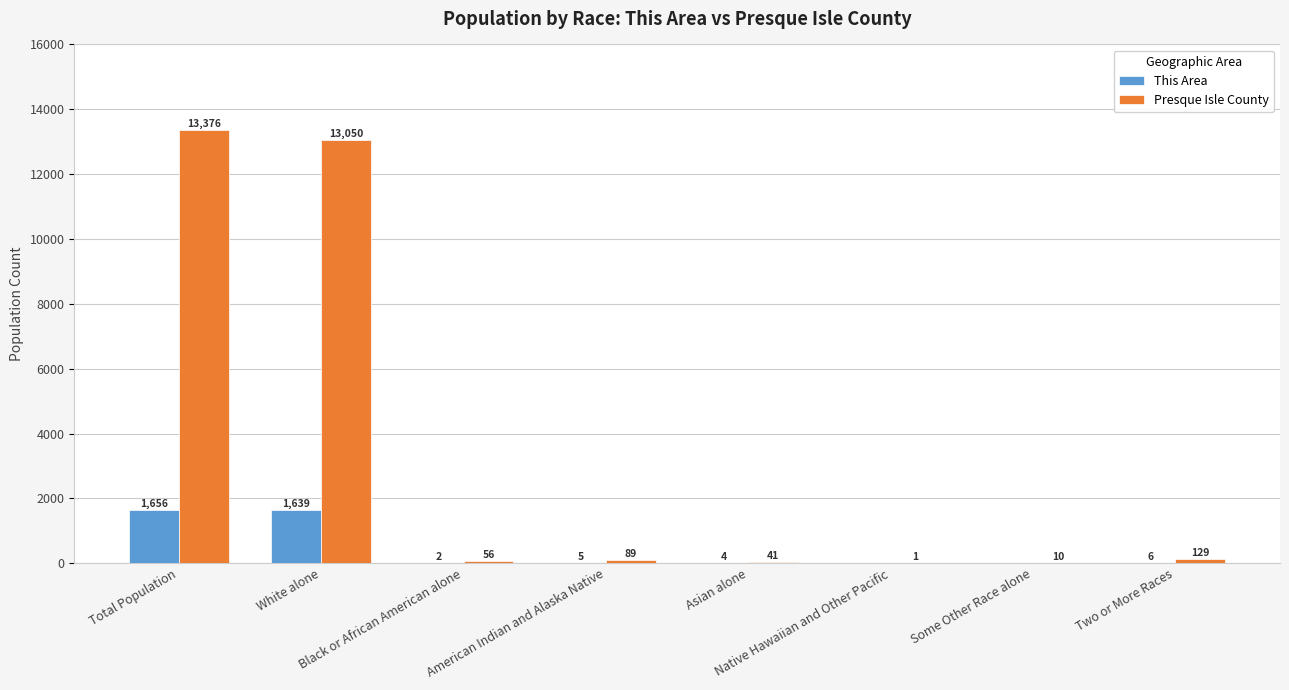

What is the sum of all Presque Isle County values?

26752